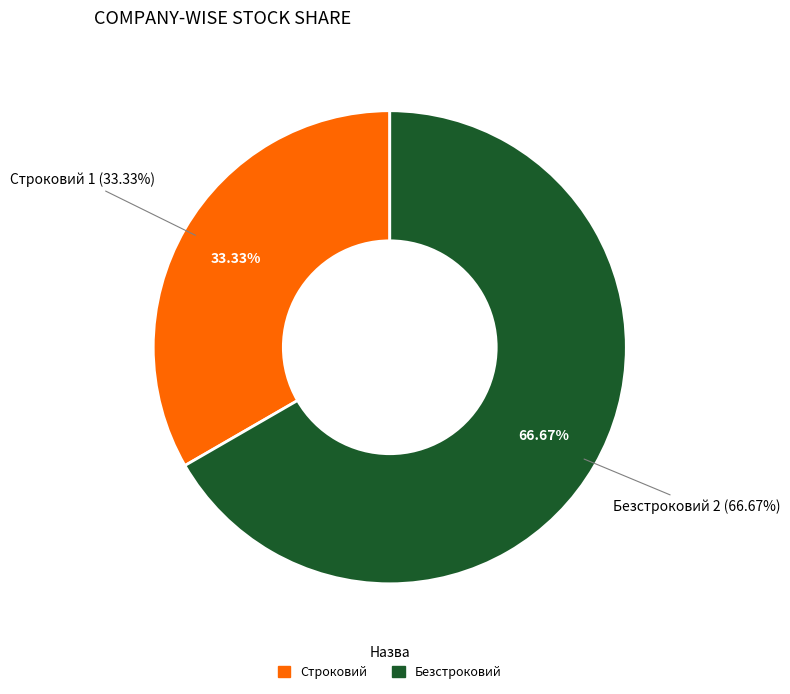

How many slices are in this pie chart?

2